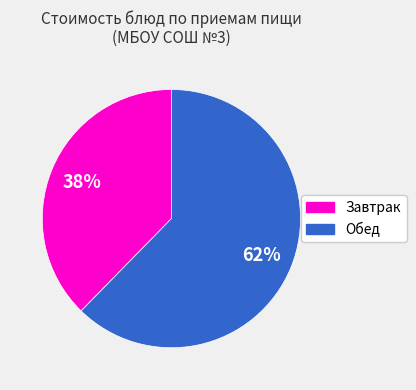

How many segments does this pie chart have?

2